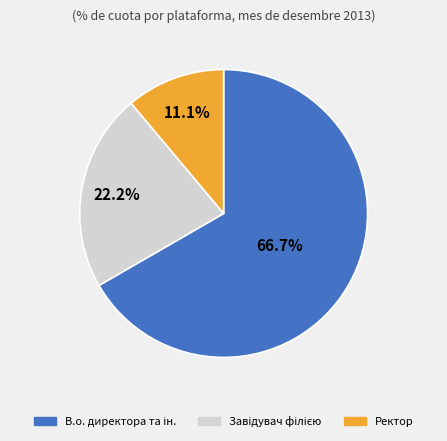

Is Ректор the majority of the pie?

No